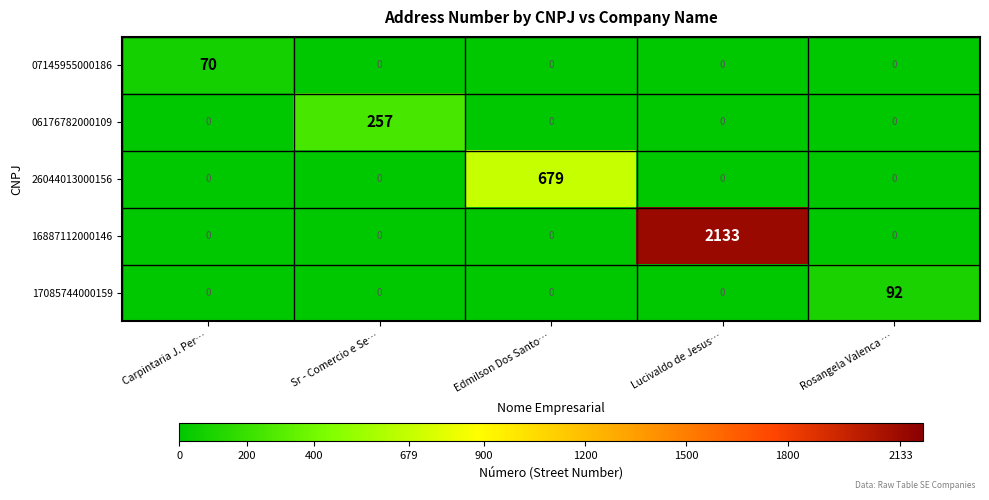

Is it true that 06176782000109 equals 257 at Sr - Comercio e Se…?

True